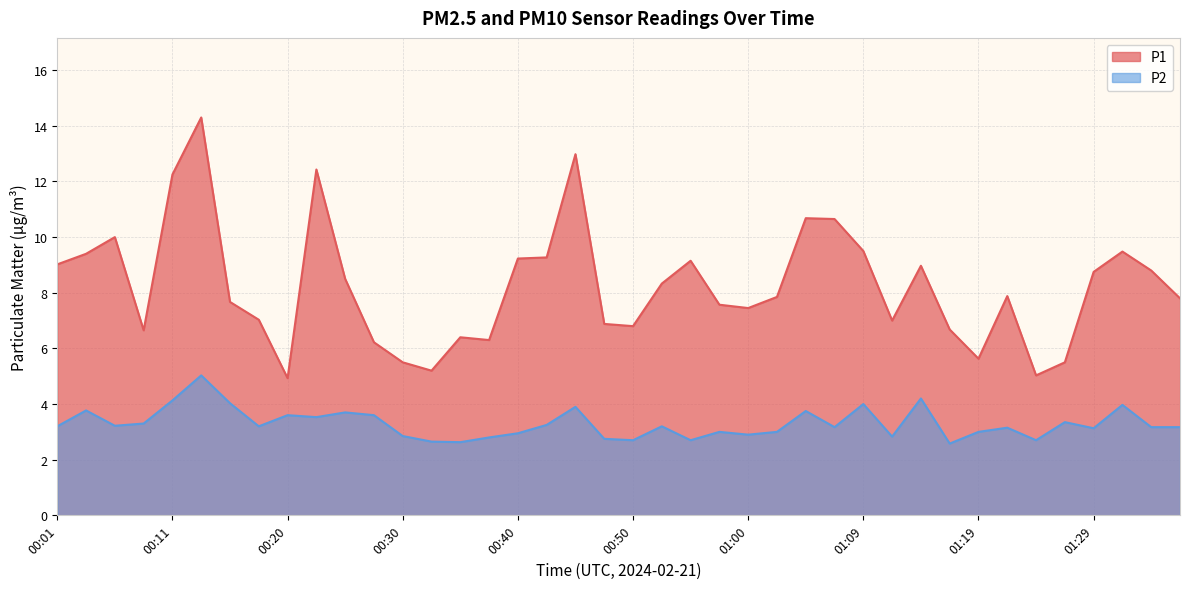

Rank the series by their maximum value, from highest to lowest.

P1, P2